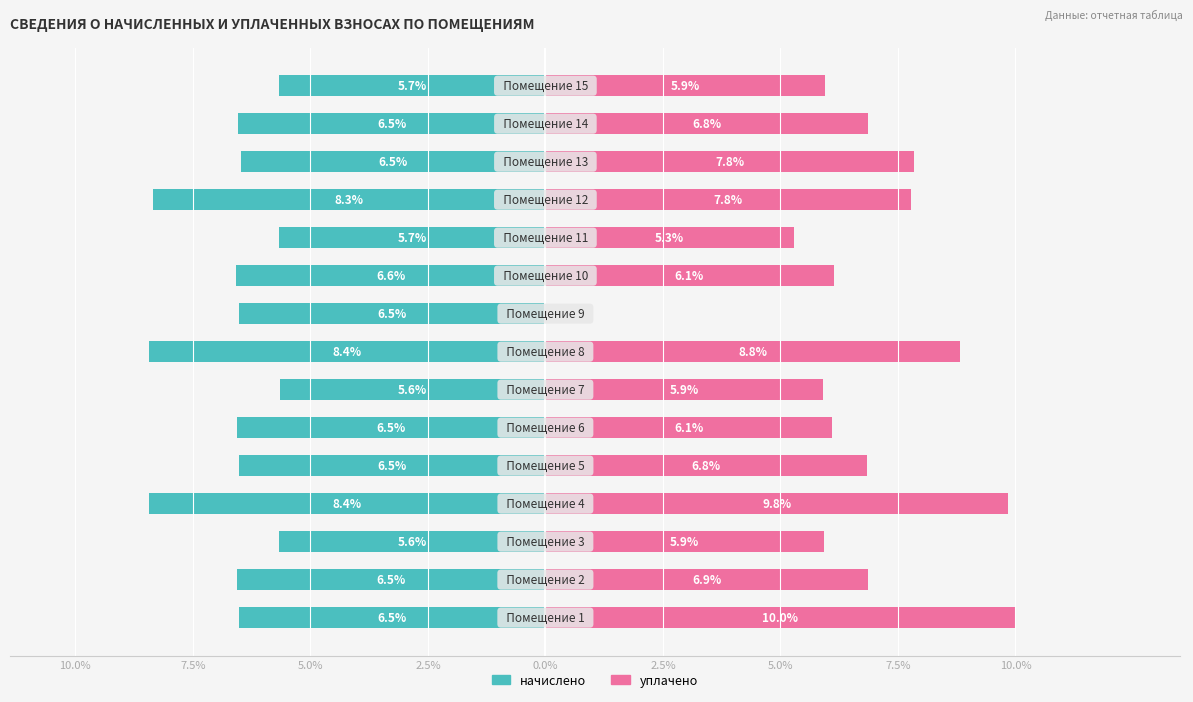

What is the average value of the уплачено series?

6.7